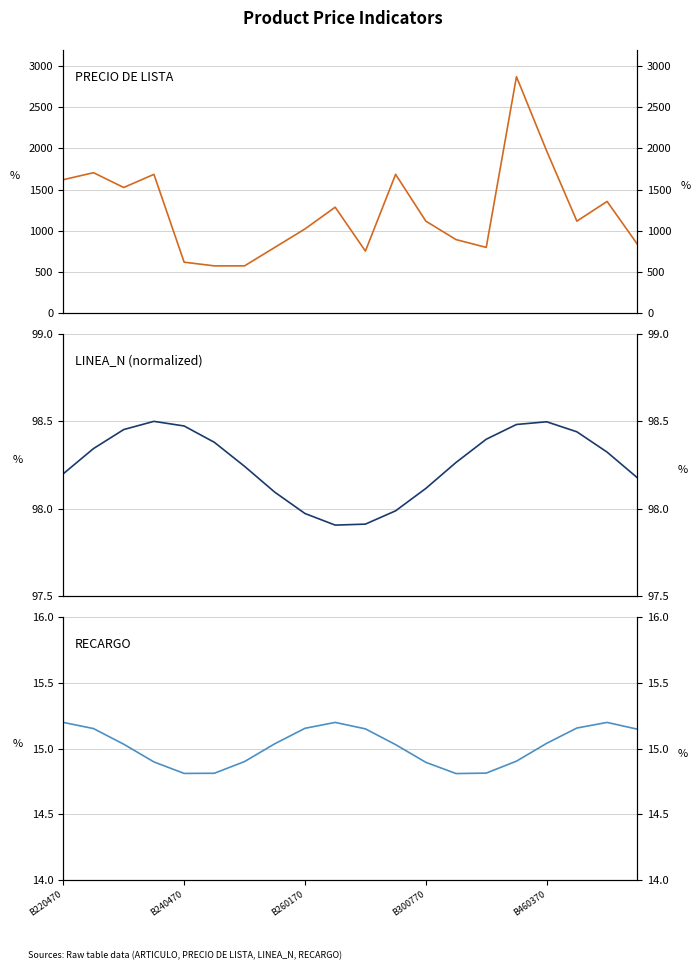

What is the average value of the LINEA_N (normalized) series?

98.3